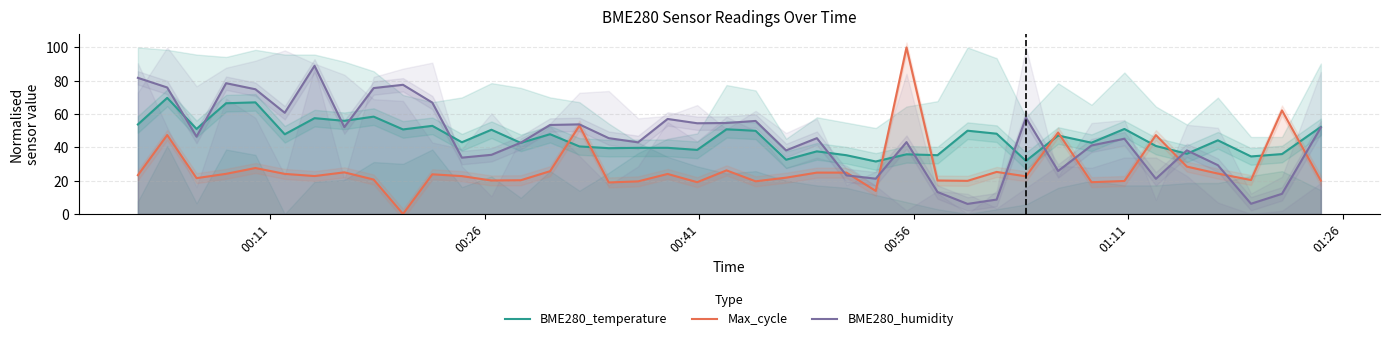

Reading left to right, list all the values displayed in this chart.

BME280_temperature: 53.8	69.7	51.1	66.5	67.0	47.9	57.5	55.9	58.4	50.8	52.9	43.1	50.6	42.7	47.9	40.6	39.5	39.7	39.7	38.5	50.9	50.0	32.6	37.6	35.3	31.5	35.8	35.3	50.0	48.2	31.9	47.1	42.8	51.0	40.8	36.2	44.2	34.5	36.0	52.3
Max_cycle: 23.3	47.4	21.5	24.1	27.6	24.1	22.8	25.0	20.7	0.0	23.8	22.7	20.1	20.3	25.7	53.1	18.9	19.6	24.0	19.1	26.2	19.6	21.8	24.8	24.8	13.9	100.0	20.1	19.9	25.2	22.6	48.9	19.1	19.8	47.4	28.4	24.3	20.4	62.2	20.0
BME280_humidity: 81.7	76.0	46.5	78.5	74.9	60.8	89.0	52.1	75.6	77.6	66.9	33.8	35.5	42.8	53.4	53.8	45.5	43.0	57.1	54.5	54.6	55.9	38.2	45.5	23.2	21.2	43.1	13.2	6.1	8.7	57.8	25.8	41.2	45.2	21.1	38.2	29.3	6.1	12.1	52.0